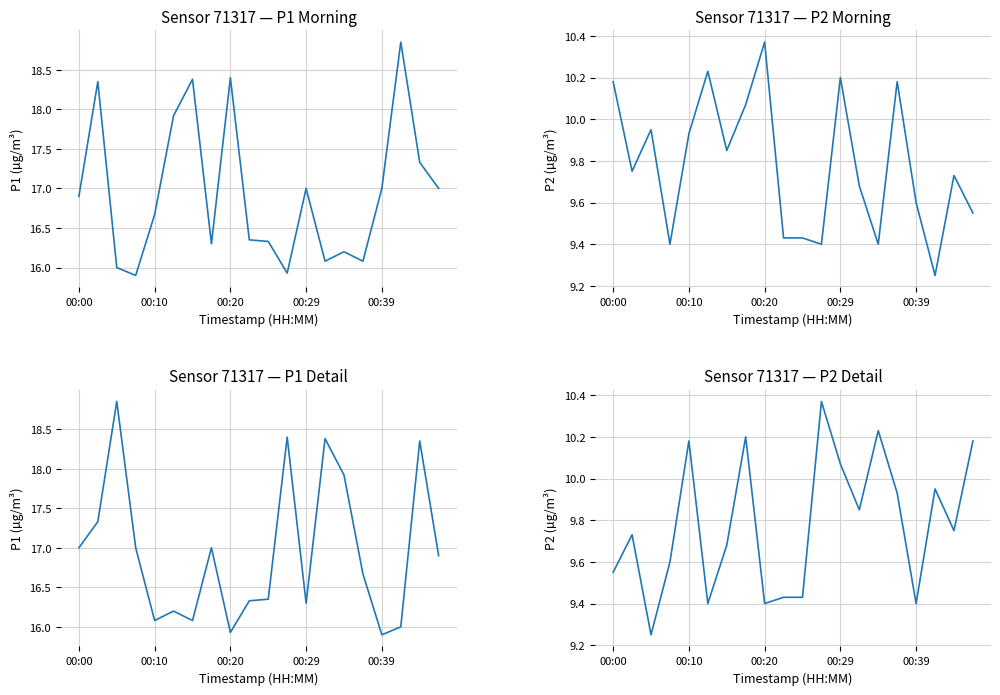

Which series has the widest spread of values?

P1